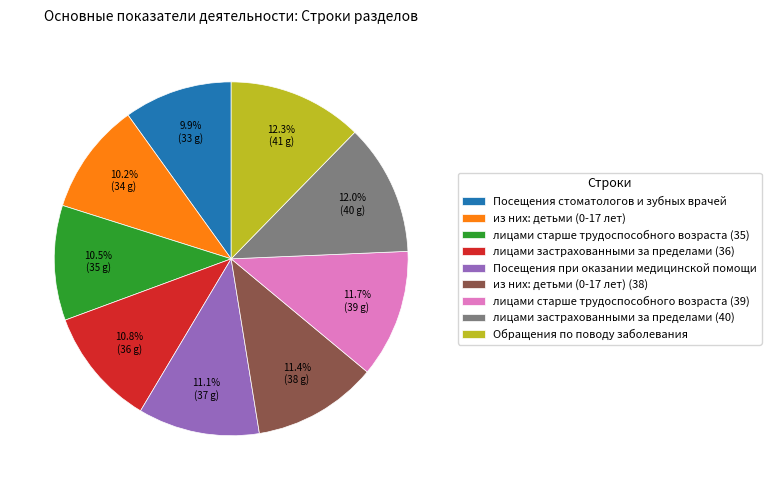

Count the number of slices in the pie.

9